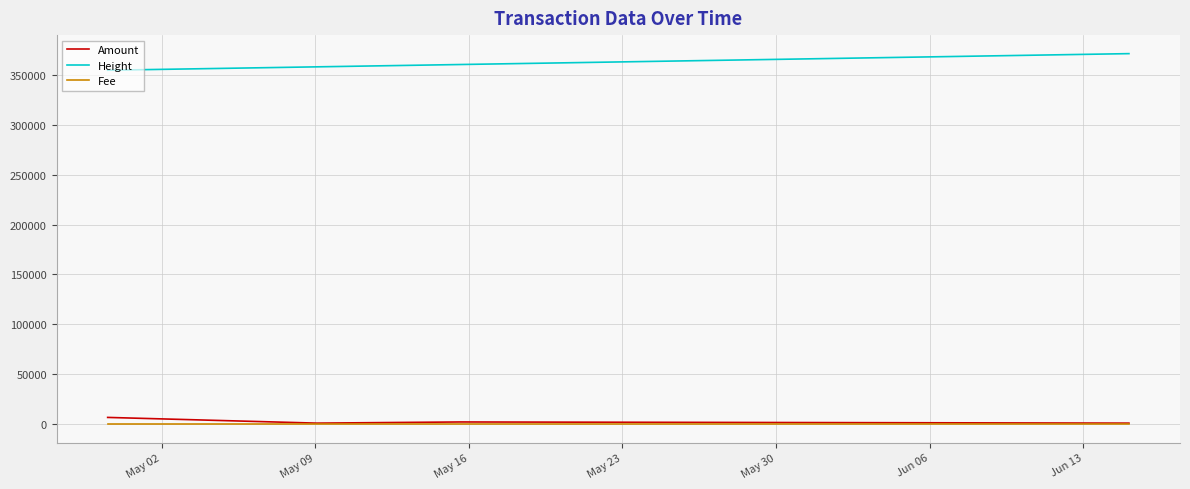

How many categories are shown in the chart?

8